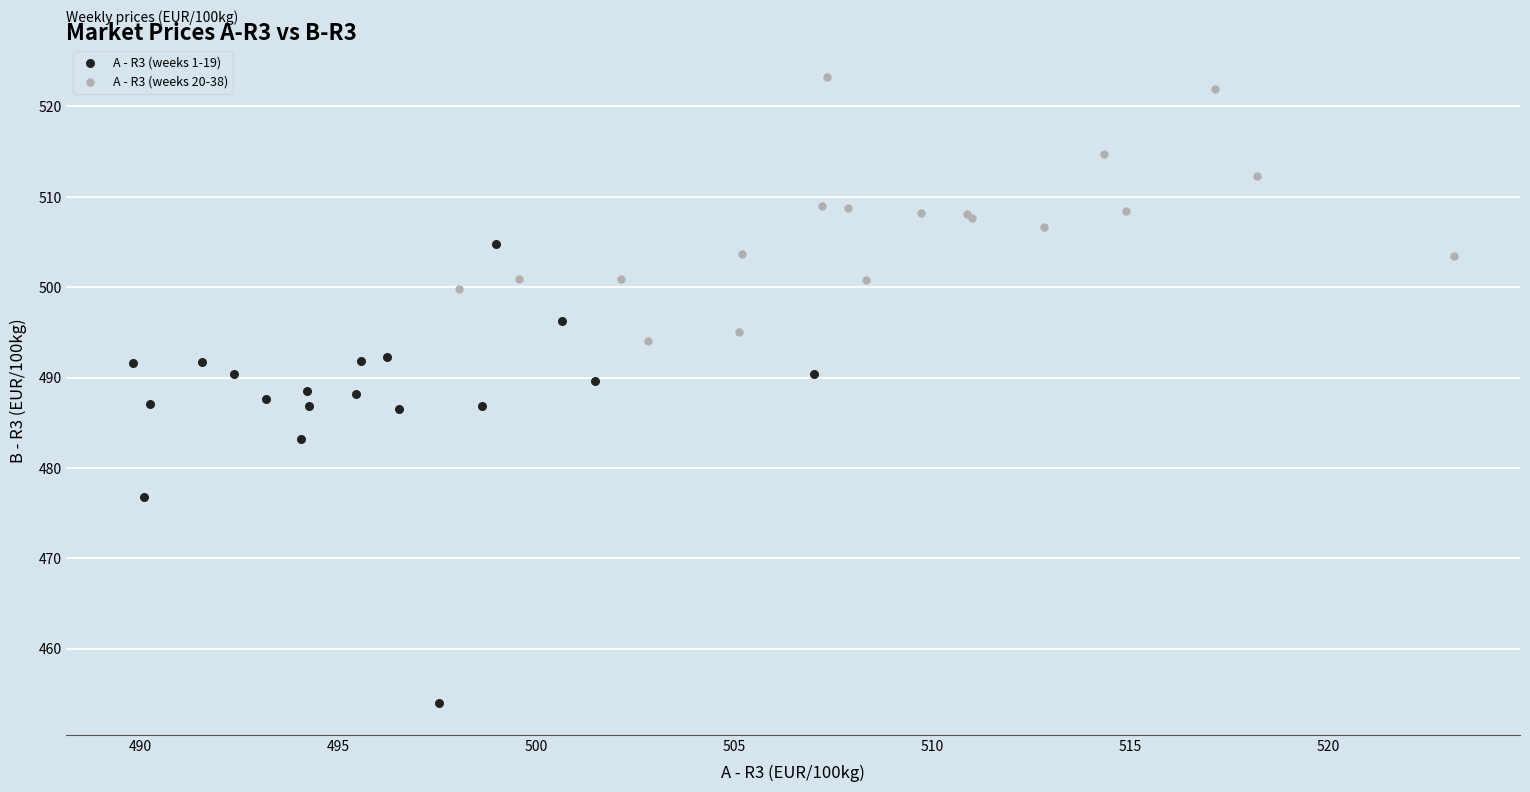

Which series reaches the maximum Y coordinate?

A - R3 (weeks 20-38)